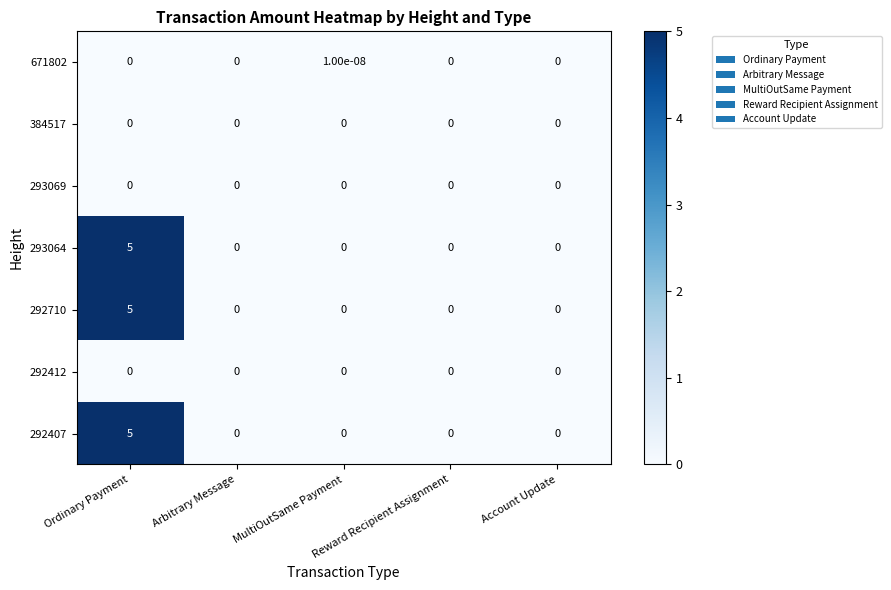

Which category has the highest value across all series?

Ordinary Payment